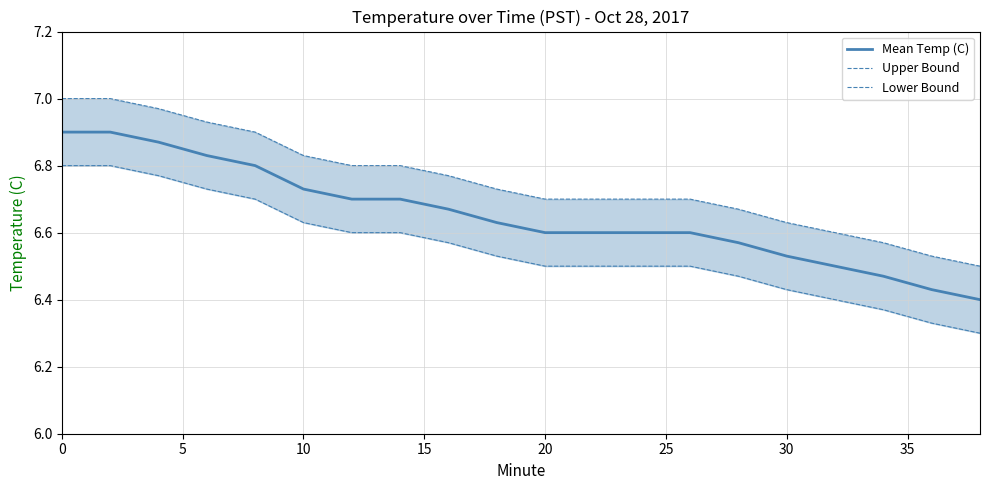

At how many categories does at least one series exceed 6?

20